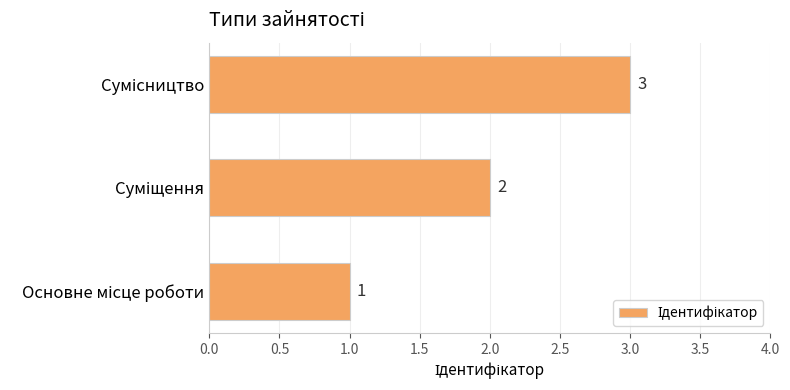

What is the sum of all values?

6